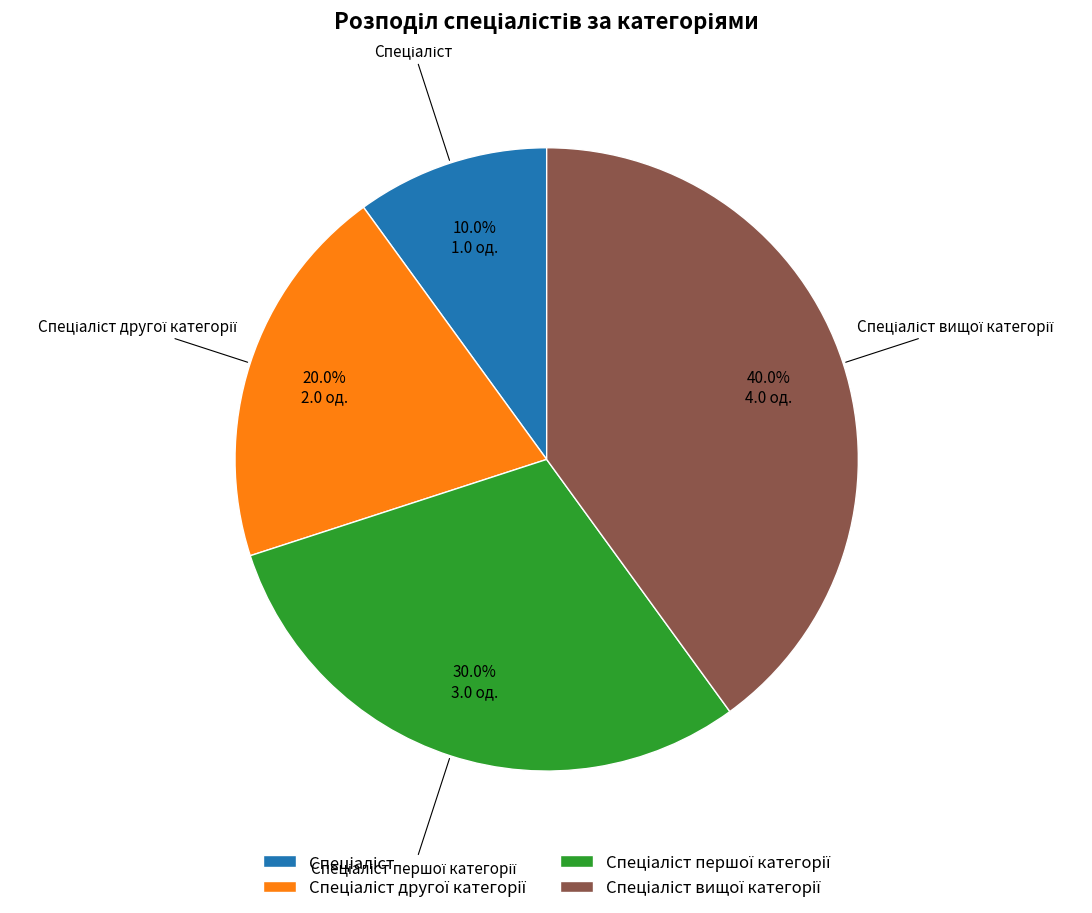

Does any single category account for the majority?

No